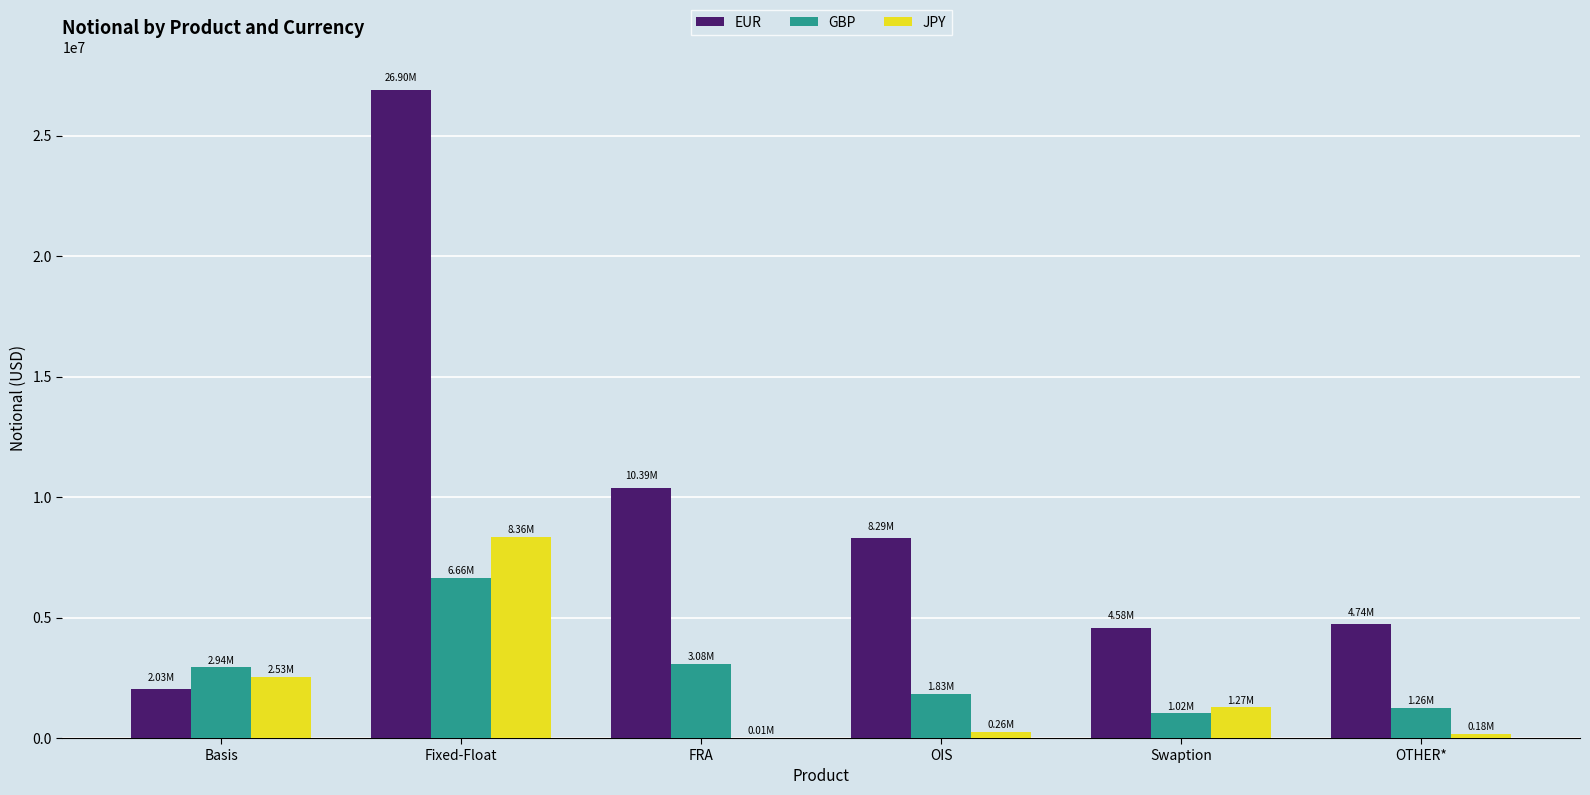

Which category has the highest value across all series?

Fixed-Float